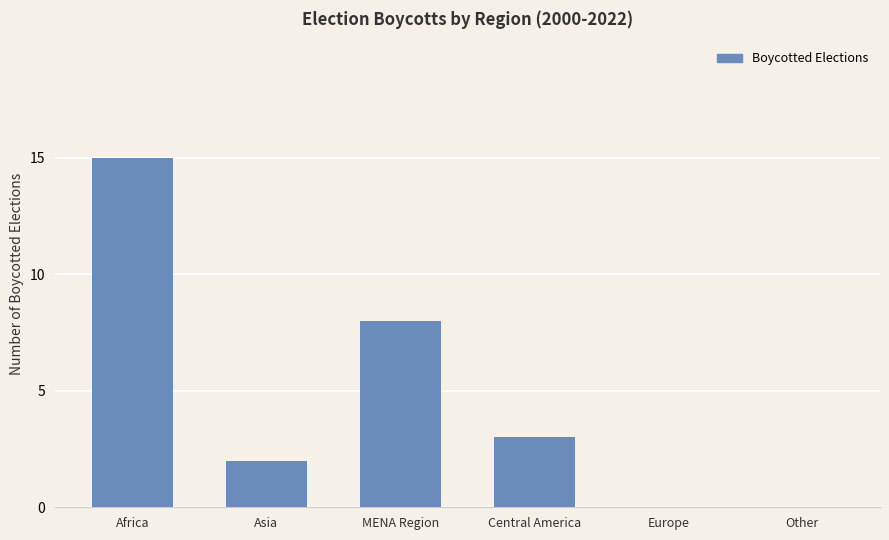

What value does the data have at MENA Region, to the nearest 10?

10